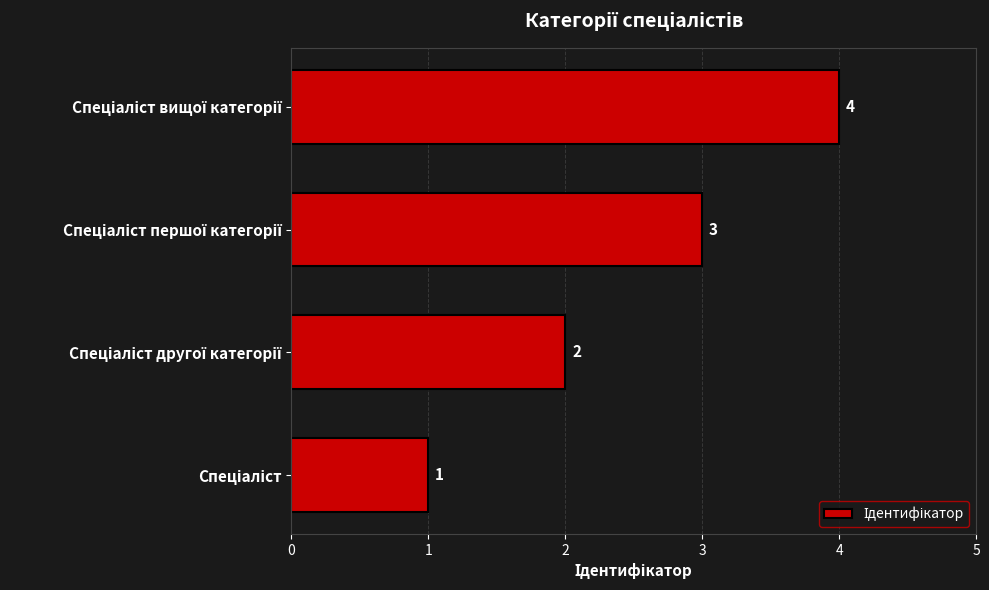

How many categories are shown in the chart?

4